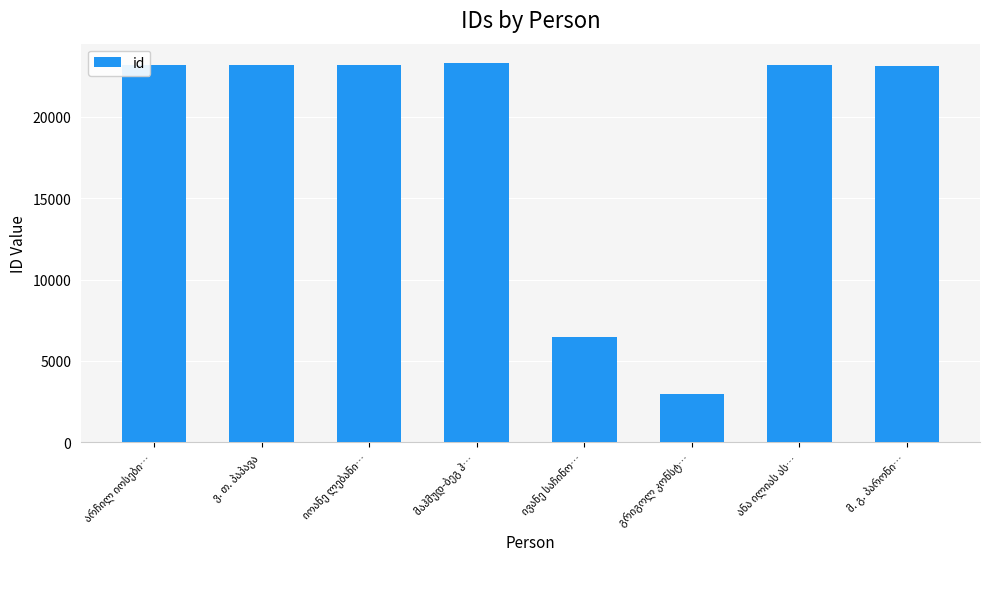

What is the maximum value shown in the chart?

23315